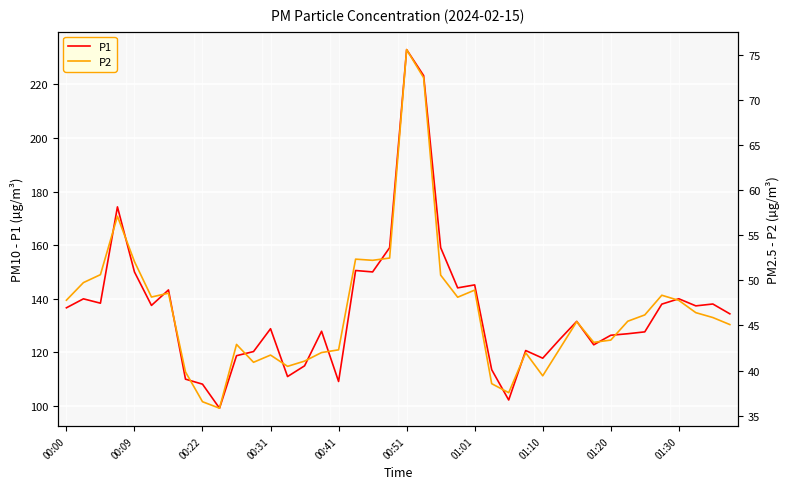

True or false: P1 and P2 intersect in this chart.

False